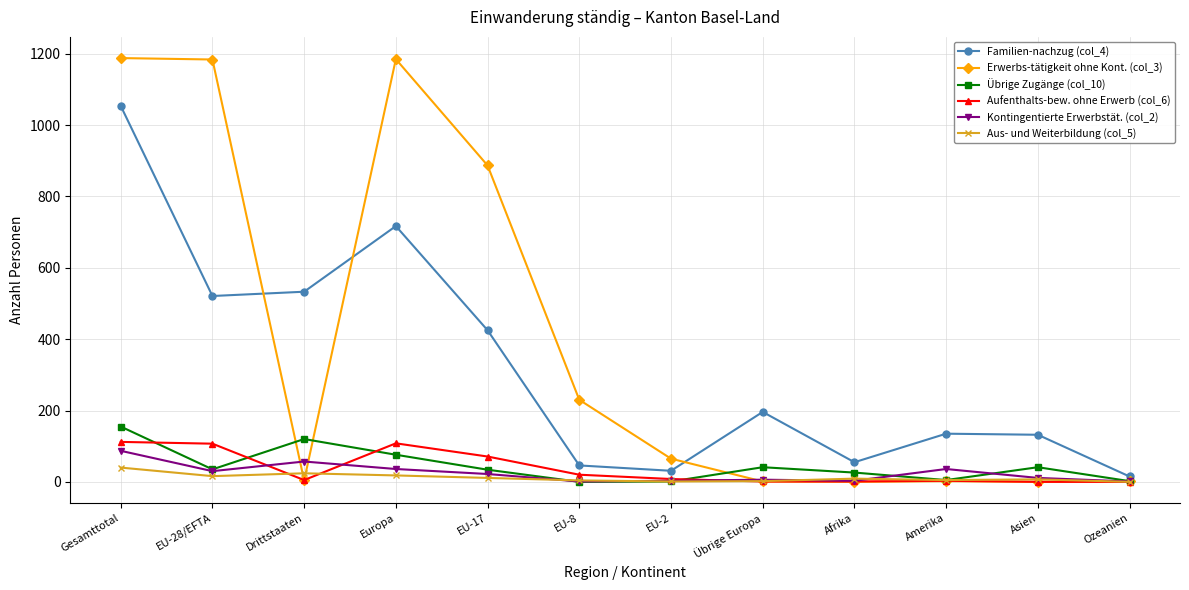

At which category is the sum across all series the highest?

Gesamttotal